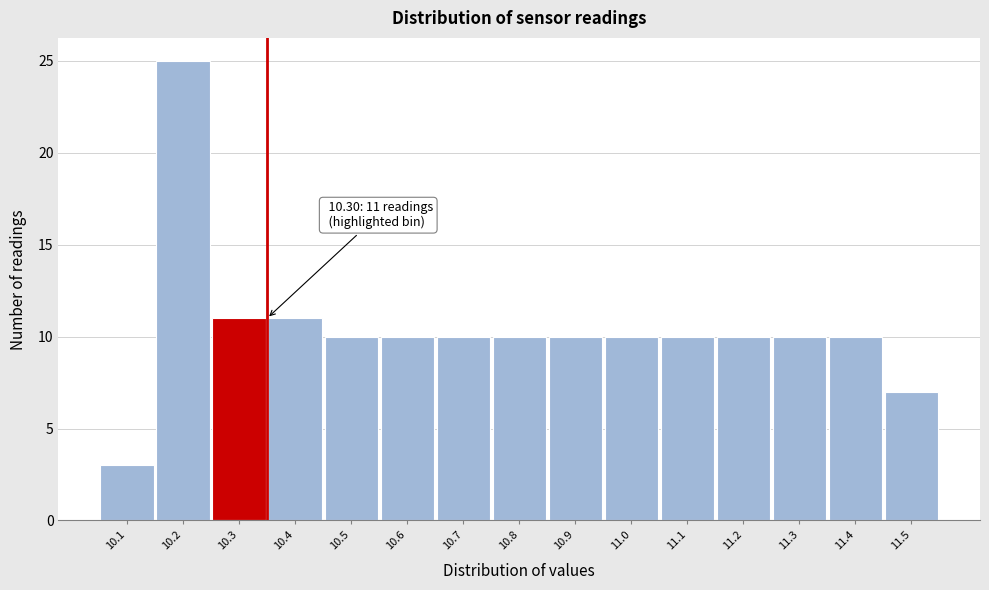

Which range on the x-axis has the tallest bar?

10.15 to 10.25